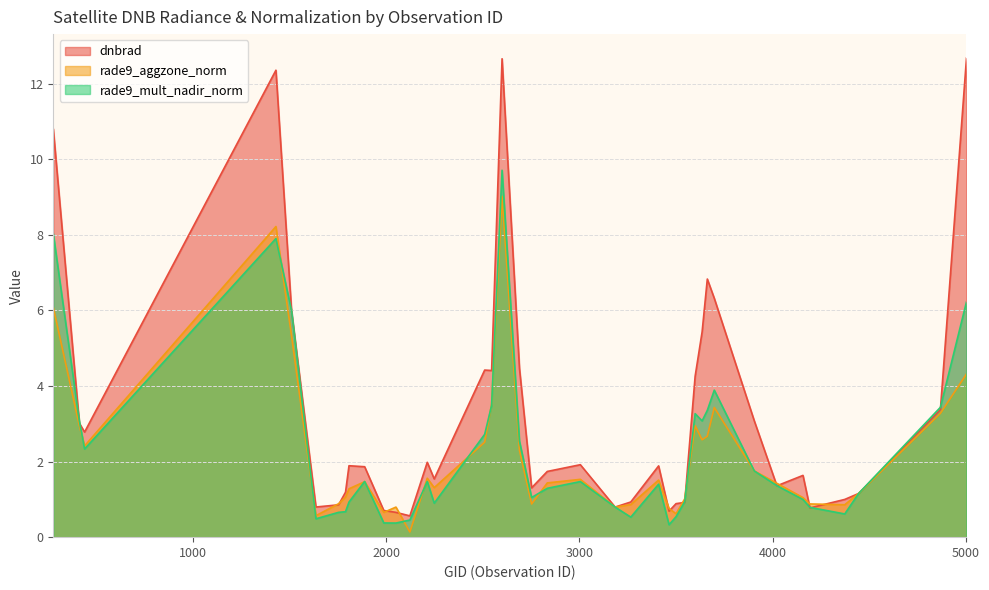

What is the difference between the second highest and minimum values in the rade9_mult_nadir_norm series?

7.7